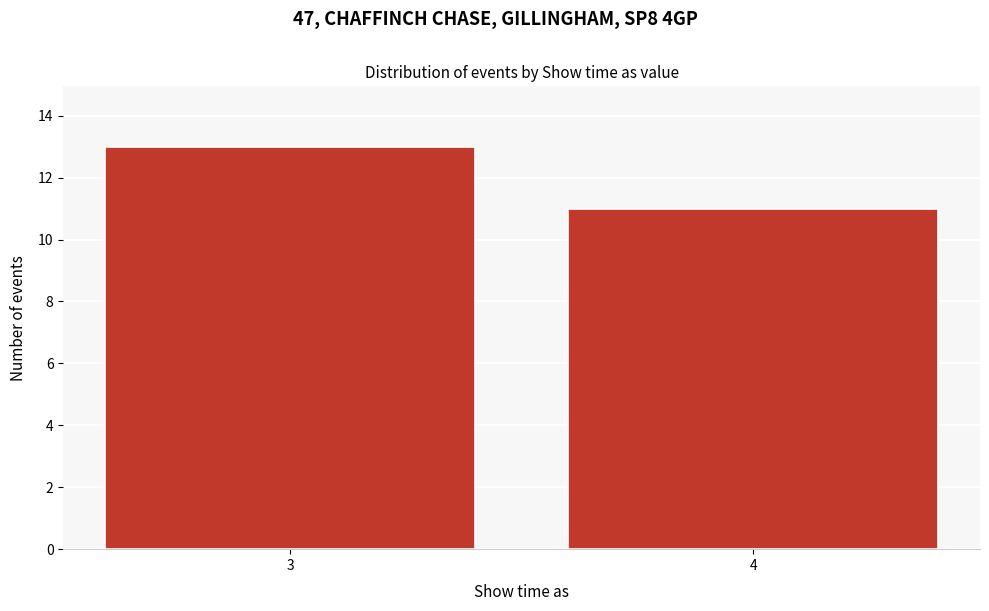

Reading left to right, what are all the values shown in this chart?

13	11